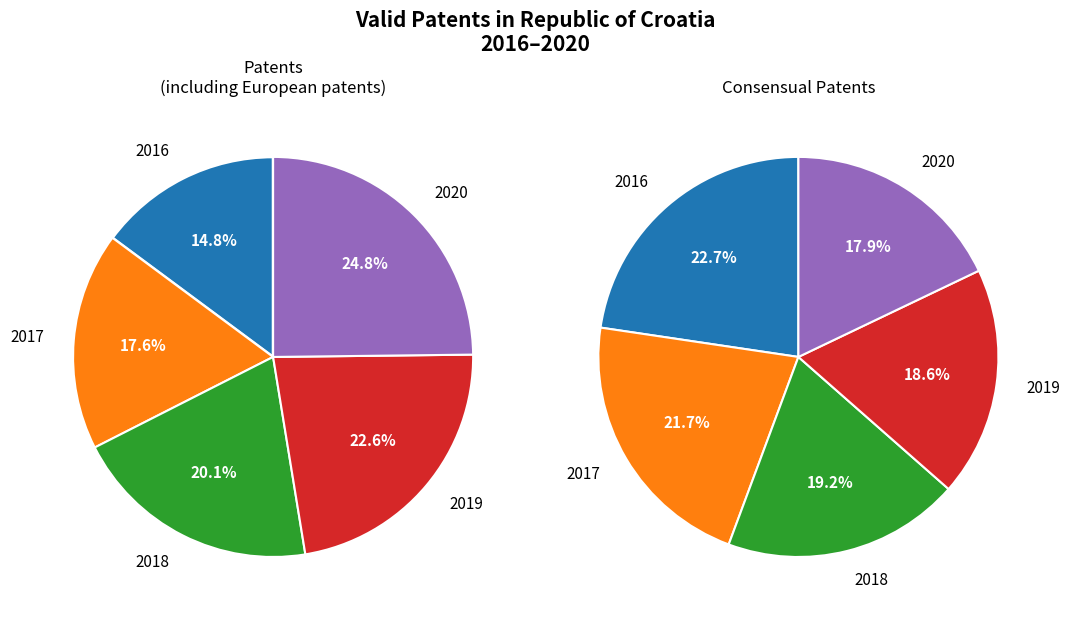

How many slices are in this pie chart?

5